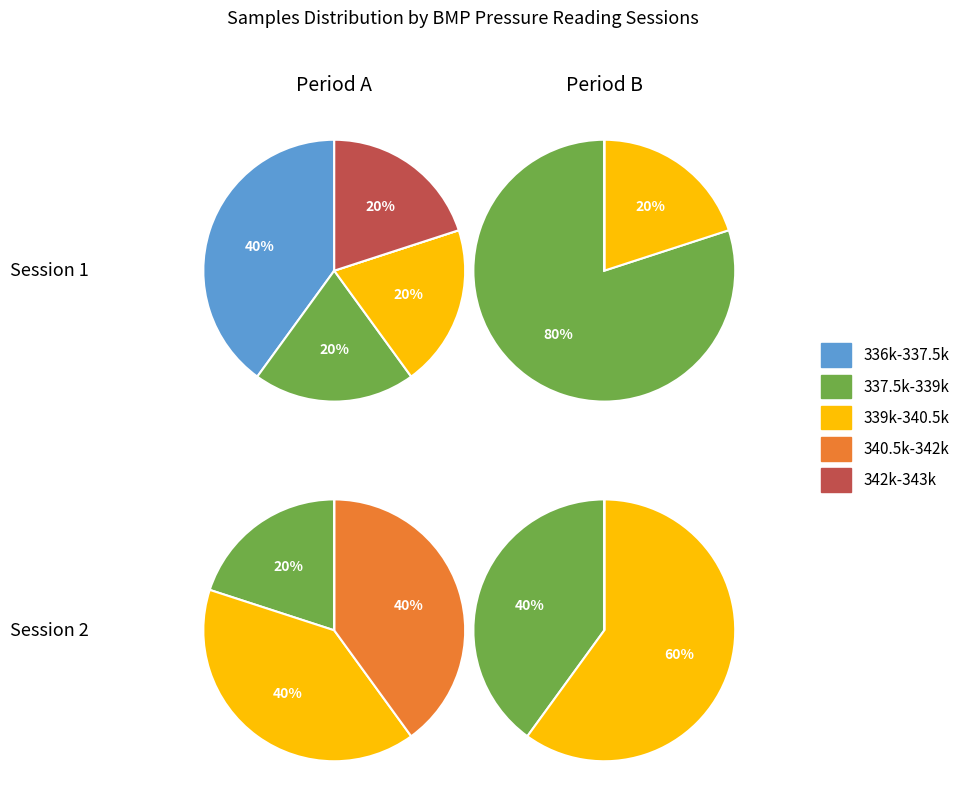

What percentage is the 2 slice, to the nearest percent?

20%